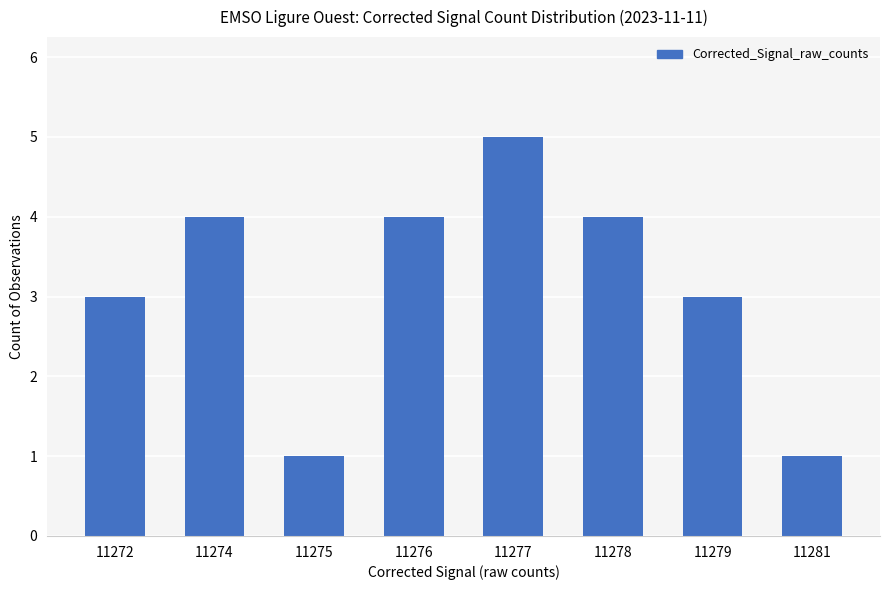

Reading right to left, what are all the values shown in this chart?

1	3	4	5	4	1	4	3